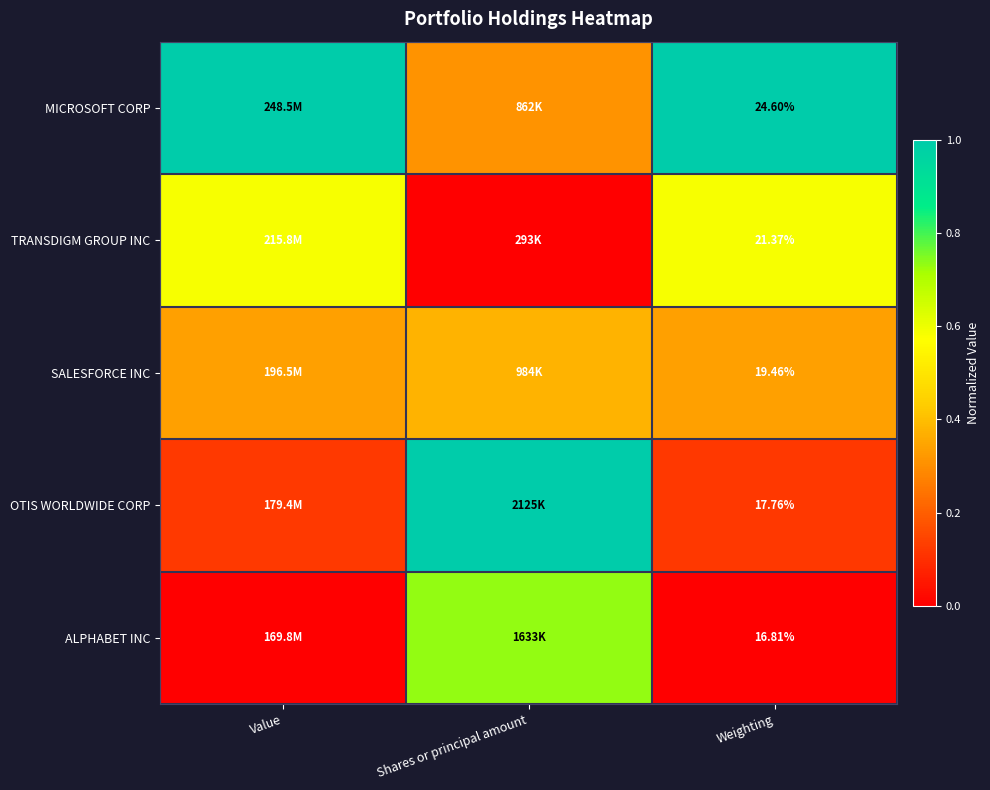

At which category is the sum across all series the highest?

Shares or principal amount